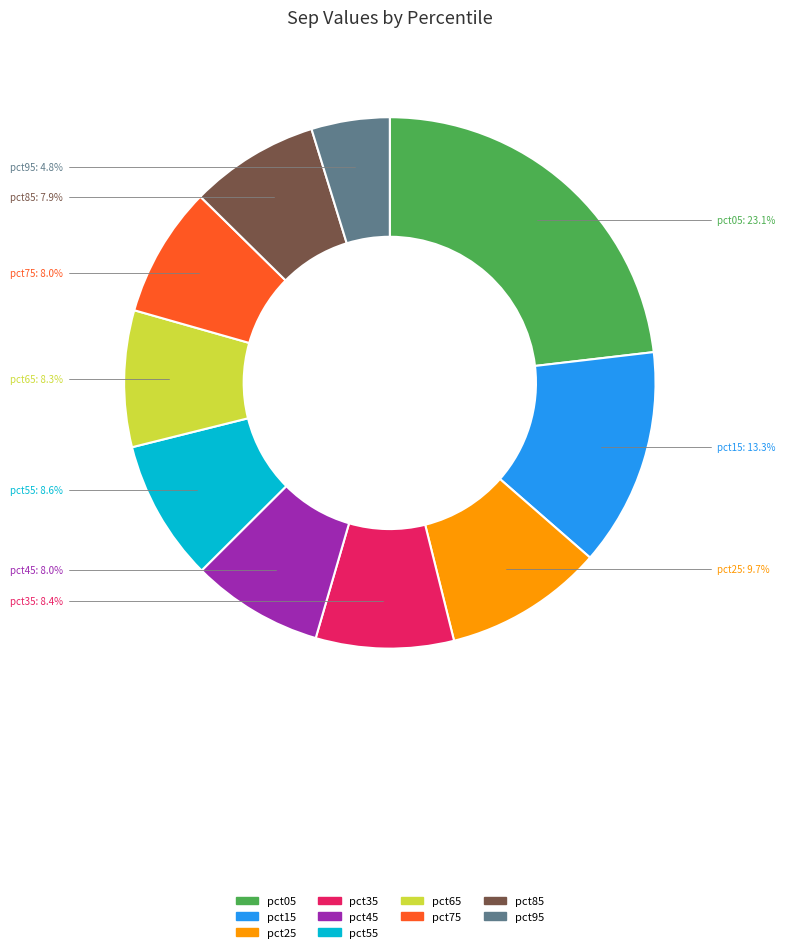

How many segments does this pie chart have?

10